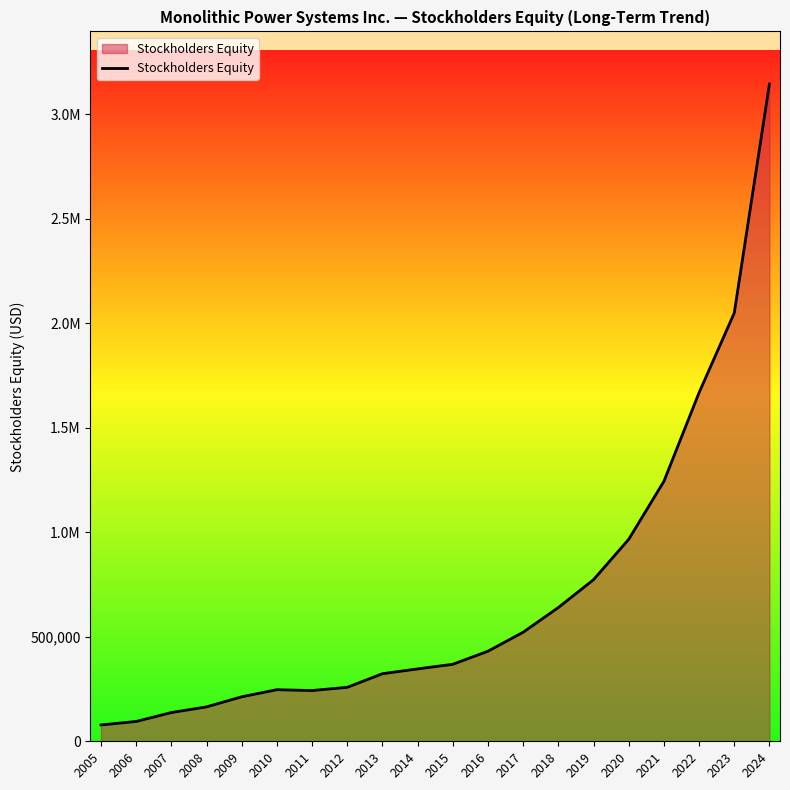

Does the chart display data point markers on the line(s)?

No